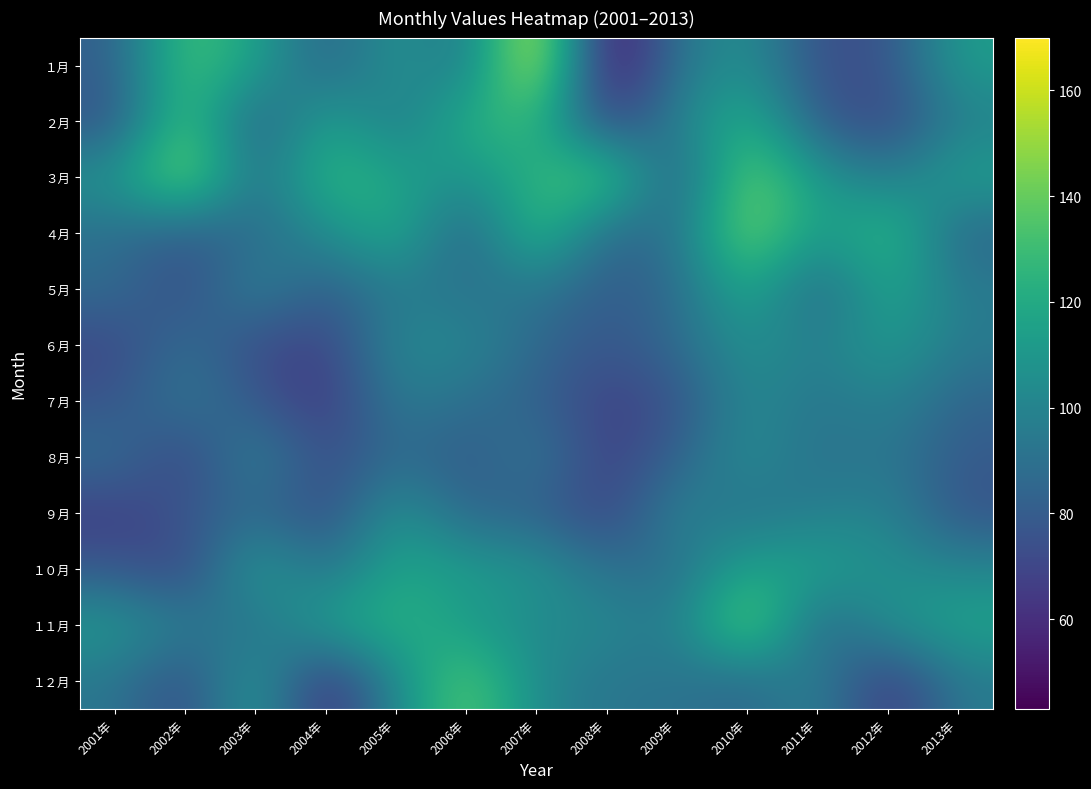

What is the total value across all series at 2010年?

1405